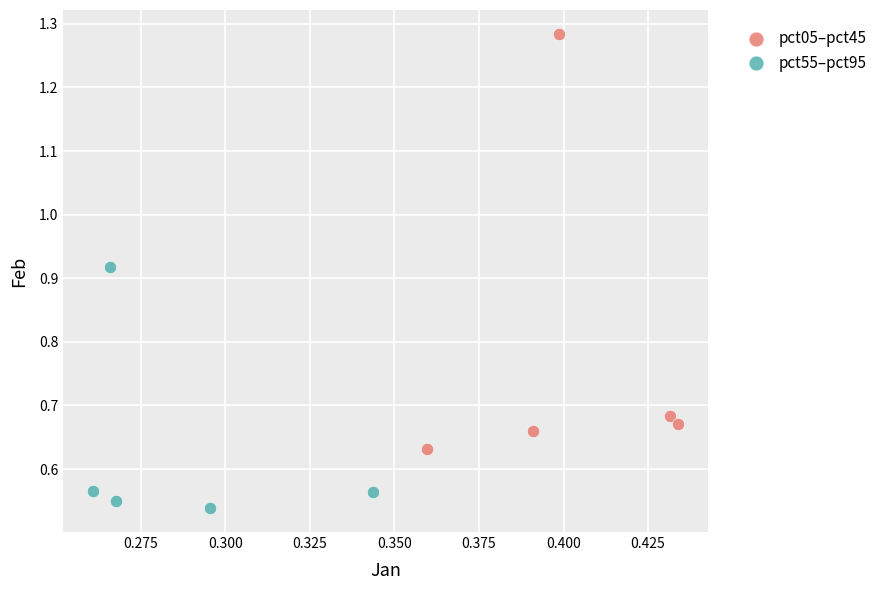

Which series has the widest spread of Y values?

pct05–pct45